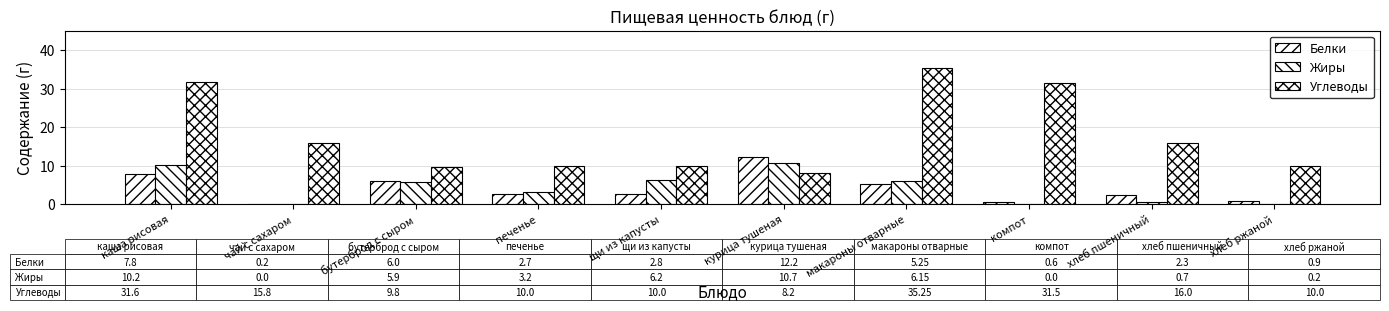

What is the difference between the second highest and second lowest values in the Углеводы series?

21.8